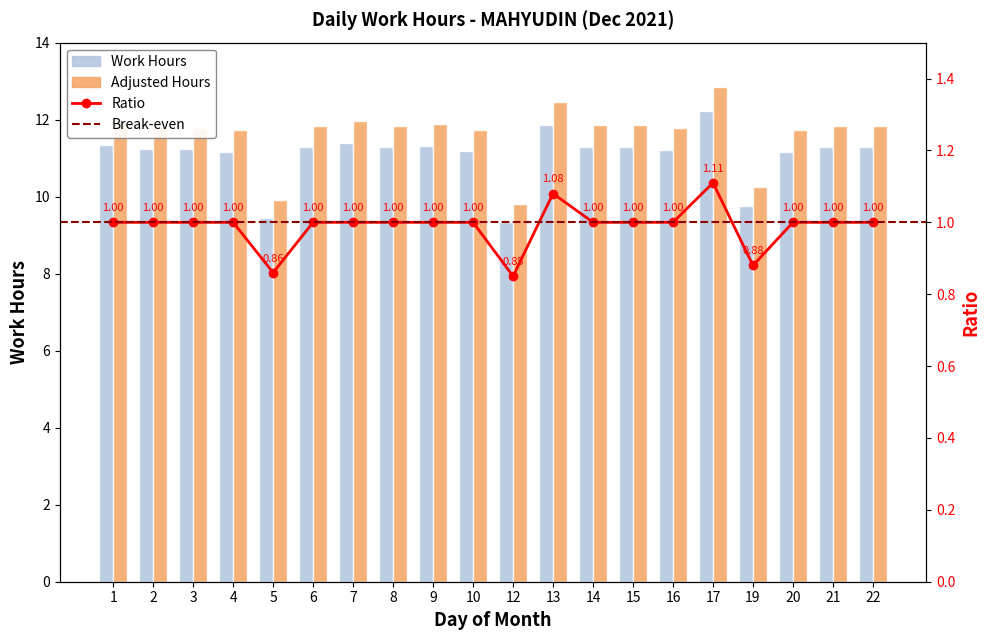

Does the chart contain any negative values?

No